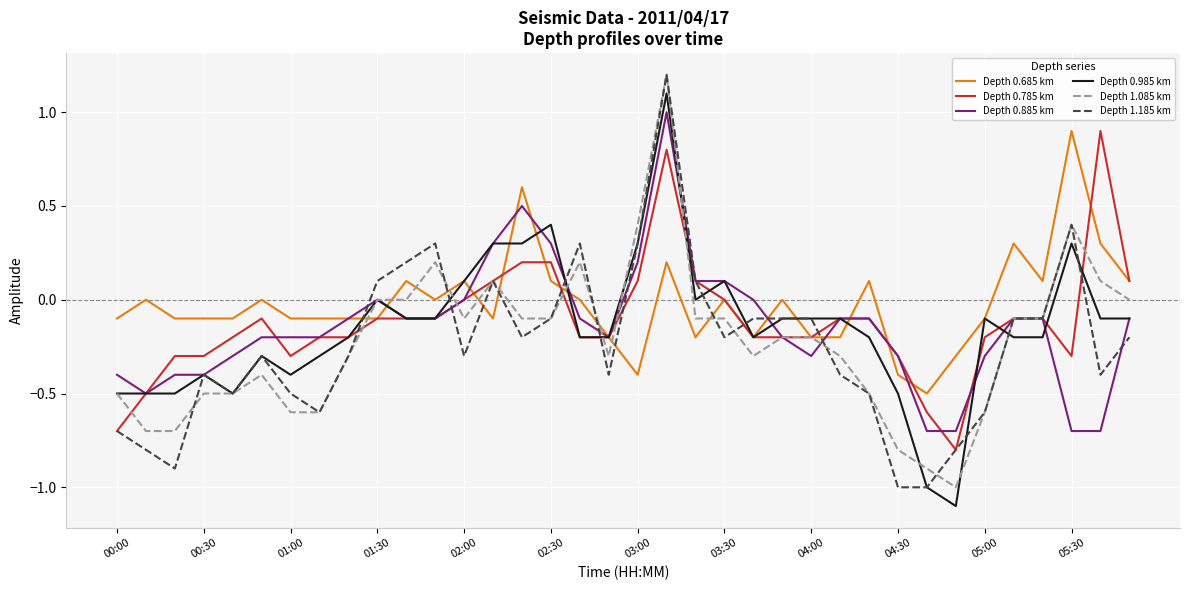

What is the maximum value for Depth 1.085 km?

1.2